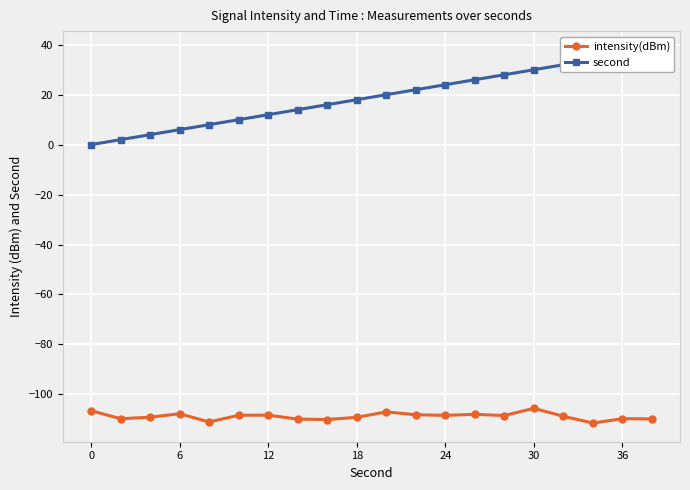

What is the minimum value for intensity(dBm)?

-111.5